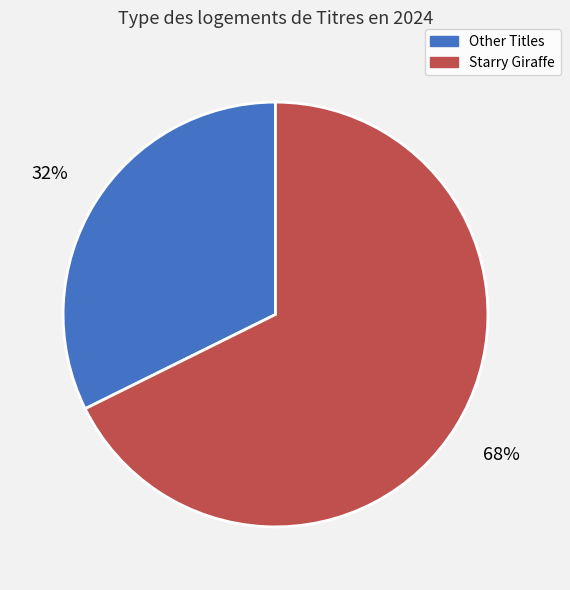

To the nearest percent, what is the average slice percentage?

50%